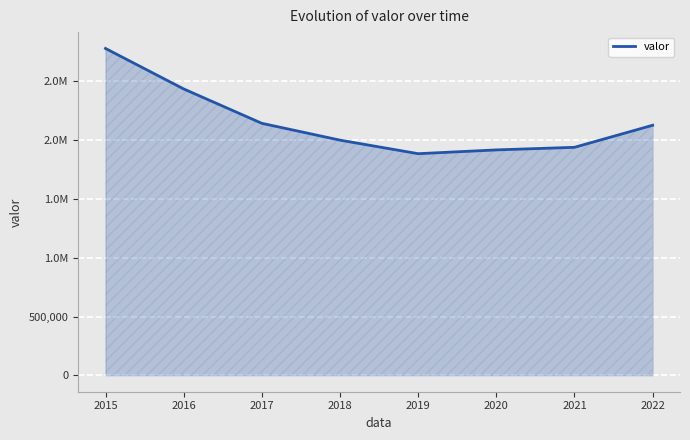

Does the chart display data point markers on the line(s)?

No